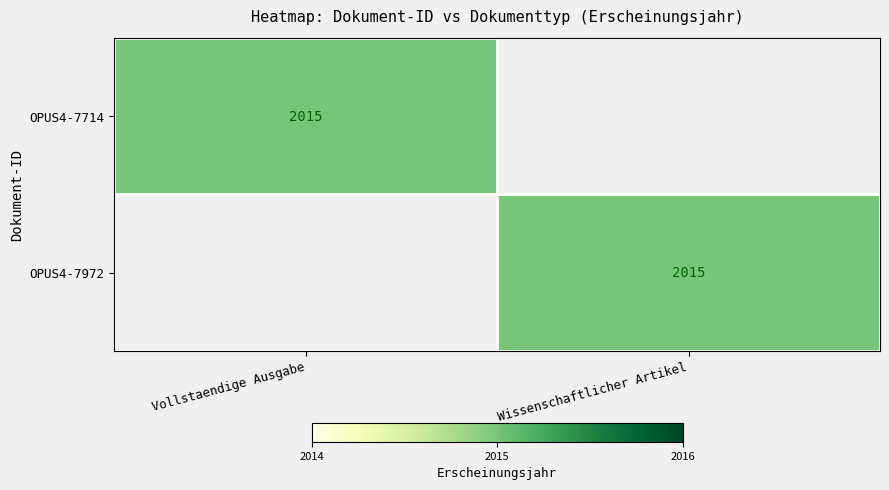

The OPUS4-7972 series shows 2015 at Wissenschaftlicher Artikel. True or false?

True